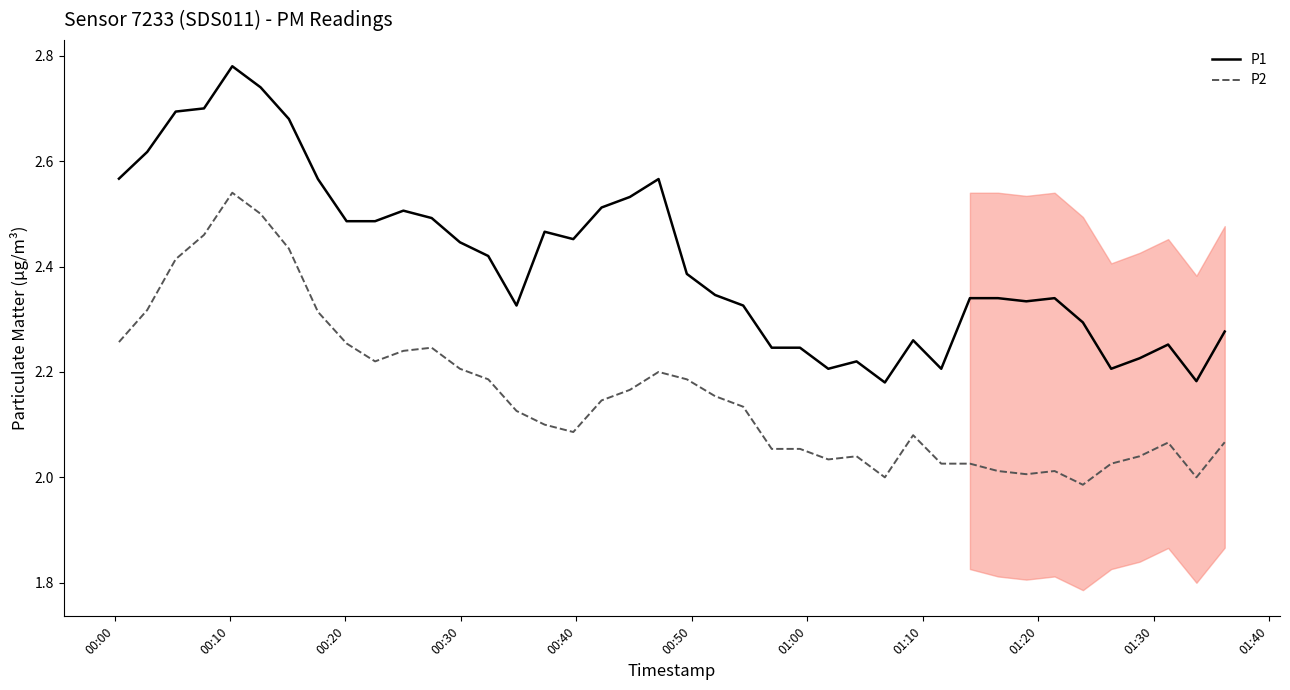

True or false: P1 and P2 intersect in this chart.

False